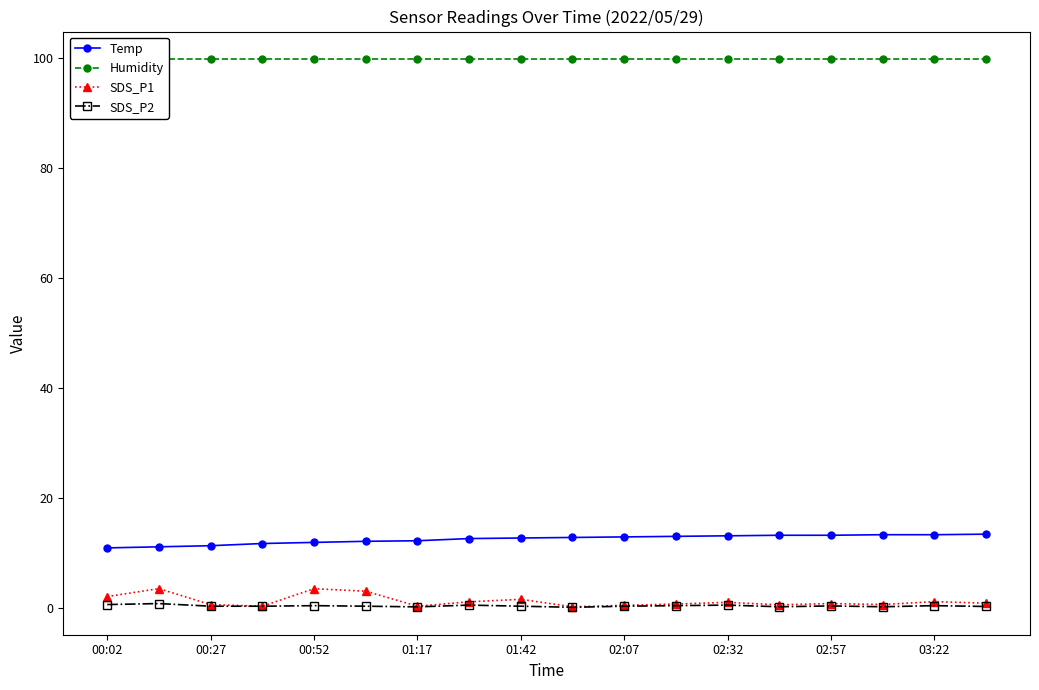

Is it true that Temp equals 6.0 at 02:07?

False